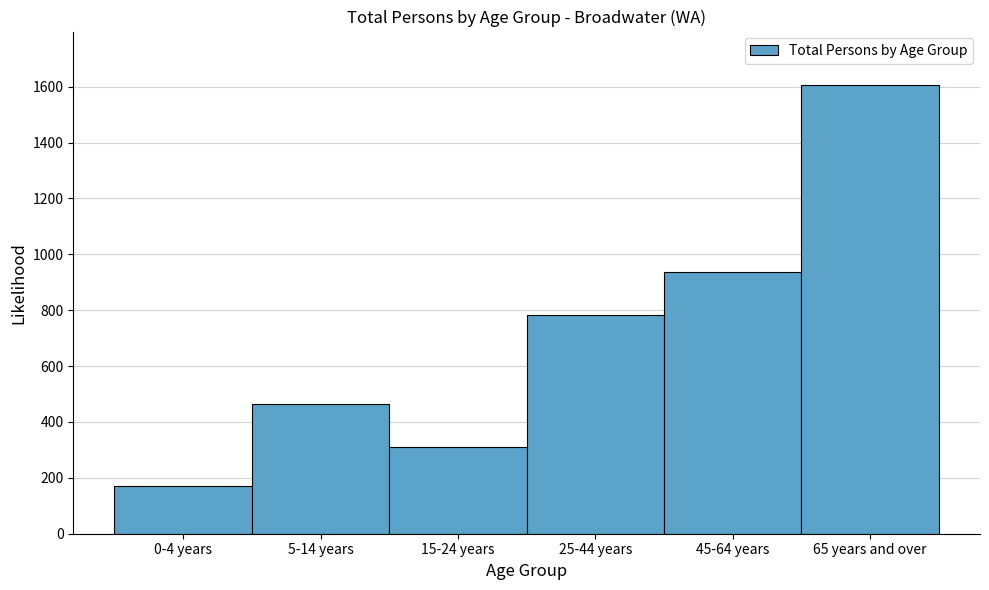

Reading left to right, extract all data points from this chart.

0-4 years=171	5-14 years=466	15-24 years=310	25-44 years=782	45-64 years=937	65 years and over=1605